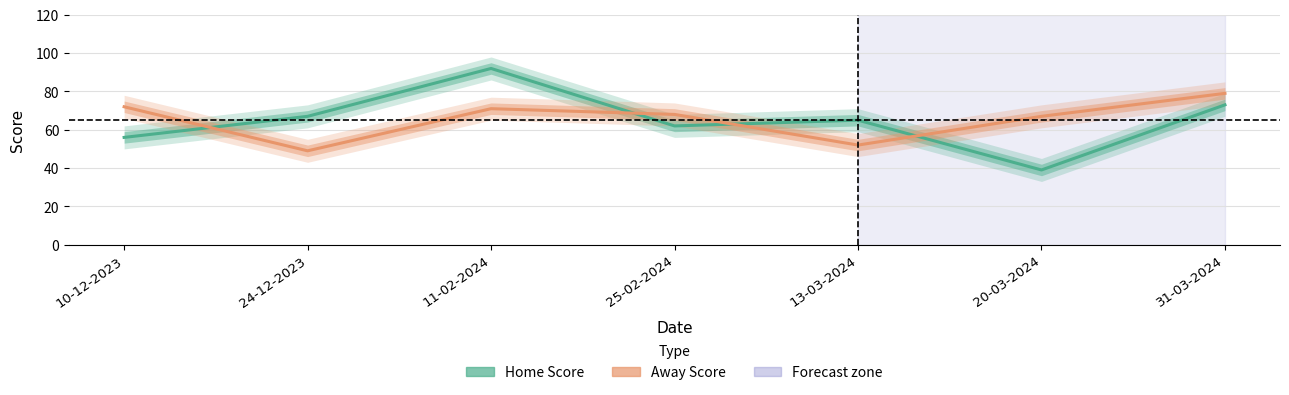

What is the approximate value of Away Score at 11-02-2024, to the nearest 10?

70